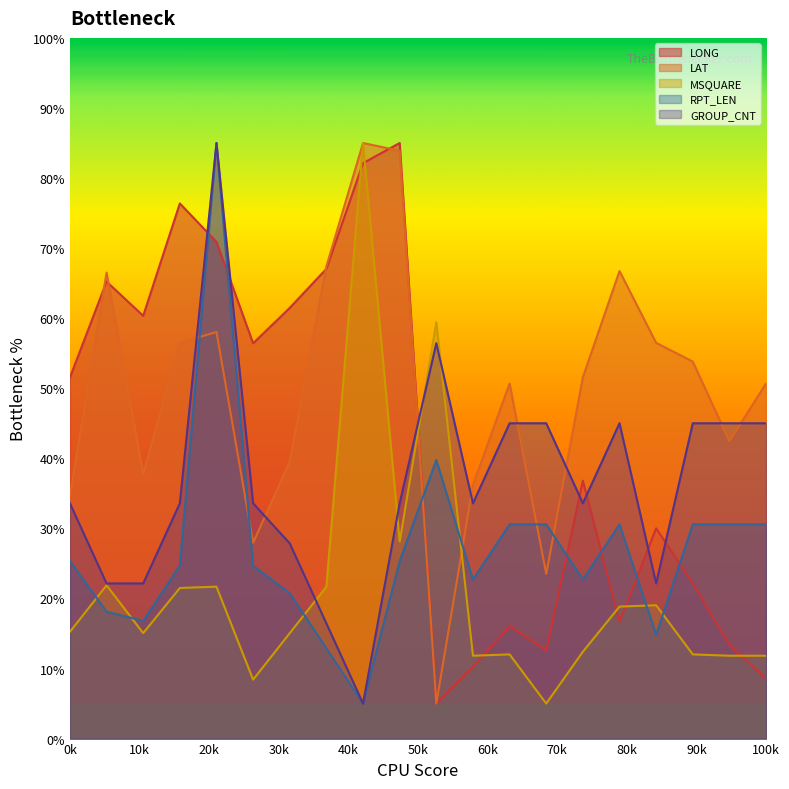

The value of LAT at 17 is 56.5. True or false?

True